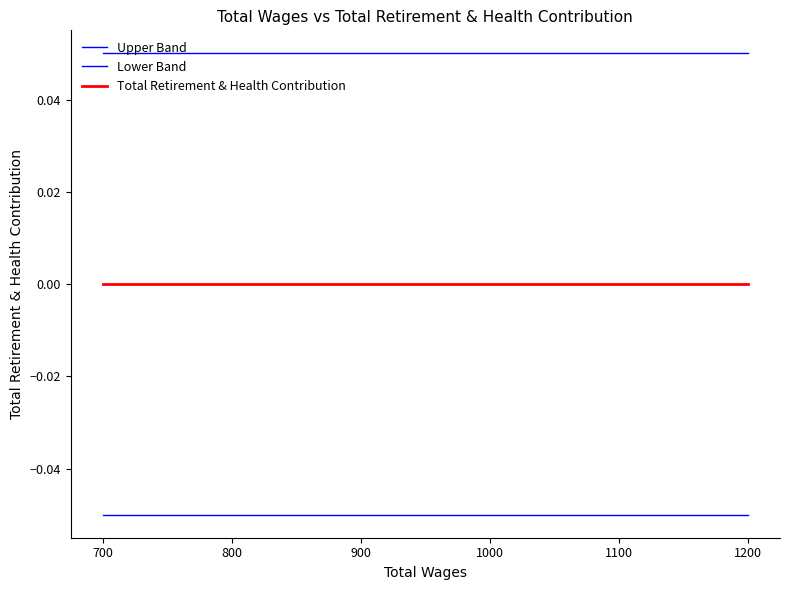

Reading left to right, extract all data points from this chart.

Upper Band: 0.1	0.1	0.1	0.1	0.1
Lower Band: -0.1	-0.1	-0.1	-0.1	-0.1
Total Retirement & Health Contribution: 0.0	0.0	0.0	0.0	0.0